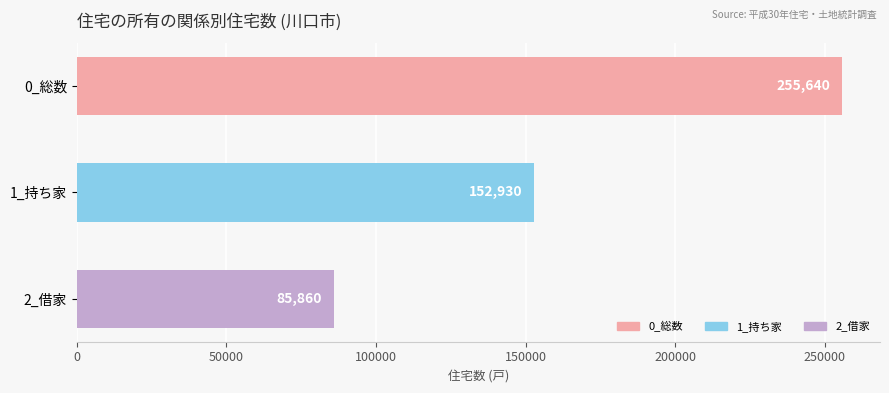

Which category has the highest value across all series?

0_総数